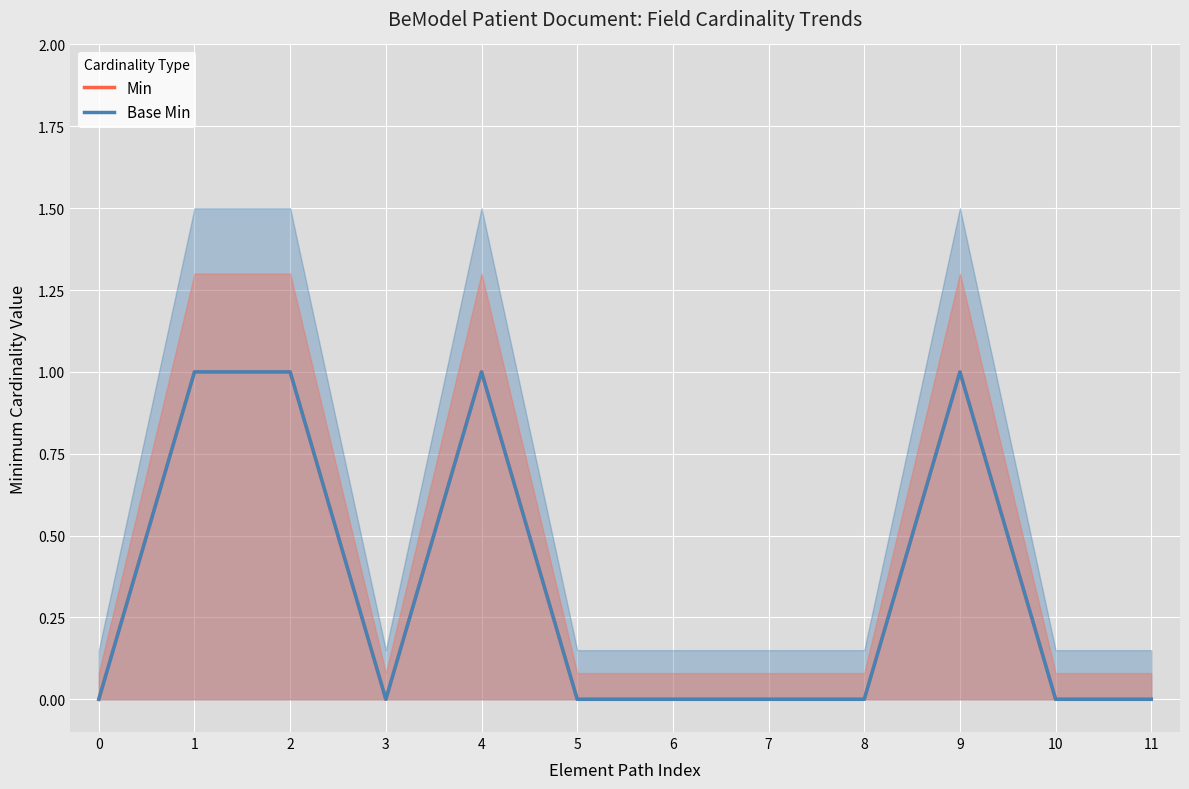

How many interior local peaks does the Base Min series have?

2